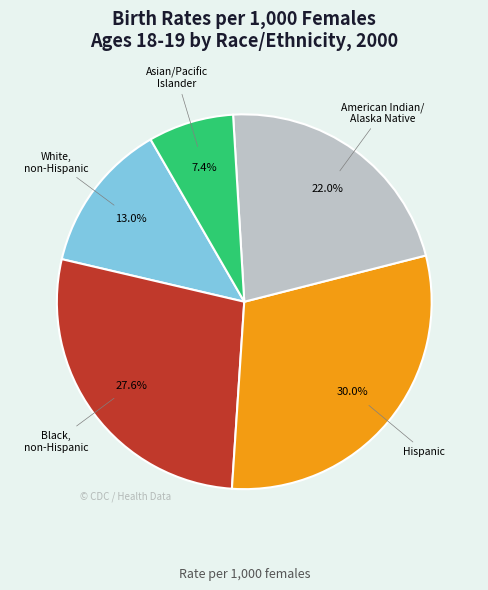

Does any single category account for the majority?

No